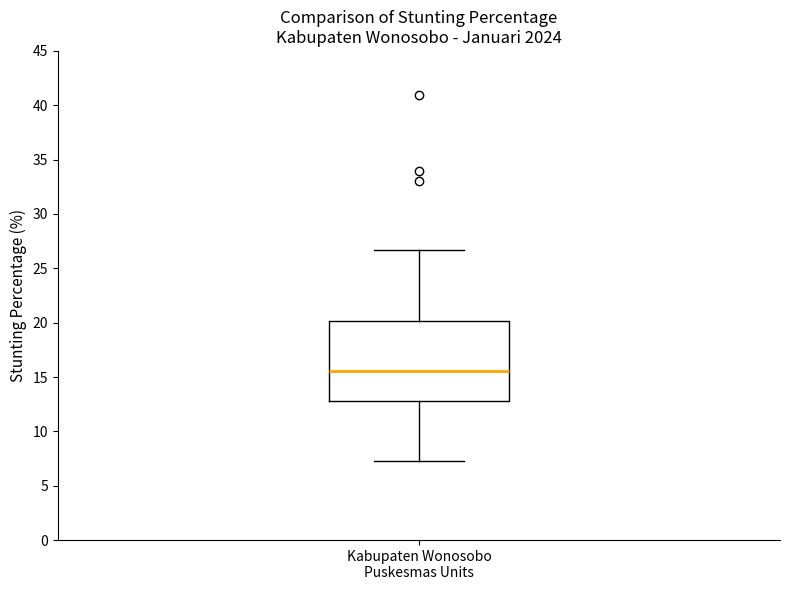

Where is the upper edge of the box for Kabupaten Wonosobo Puskesmas Units on the y-axis? The values are not printed on the chart, so give them approximately, as read against the axis.

20.0